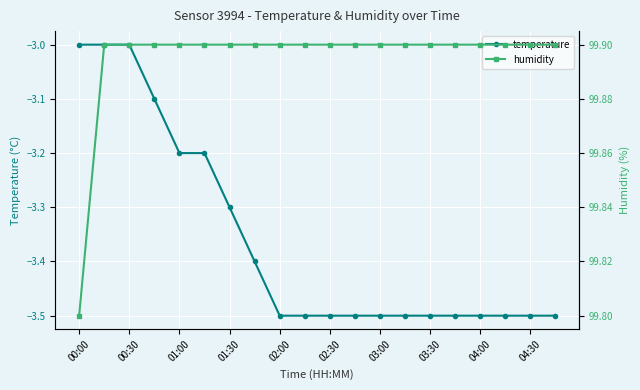

The value of temperature at 02:00 is -6.1. True or false?

False